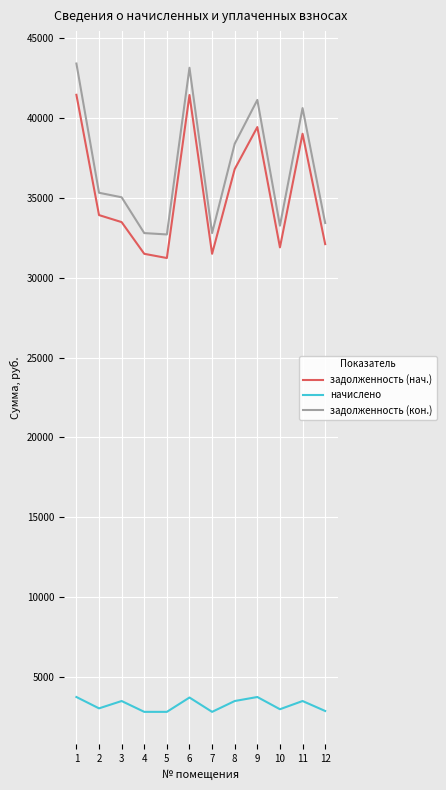

Which series has the widest spread of values?

задолженность (кон.)